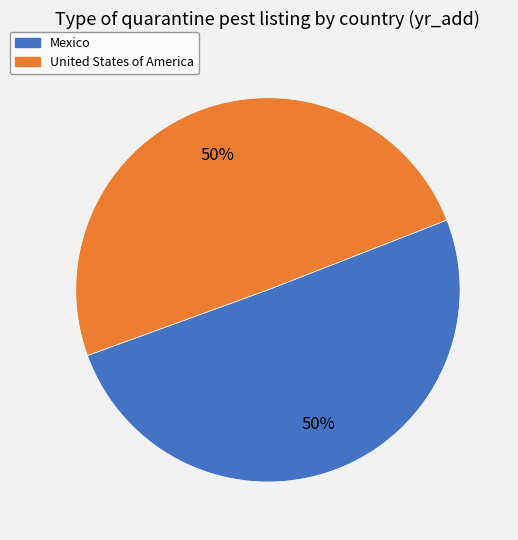

The United States of America slice represents 50% of the pie. True or false?

True